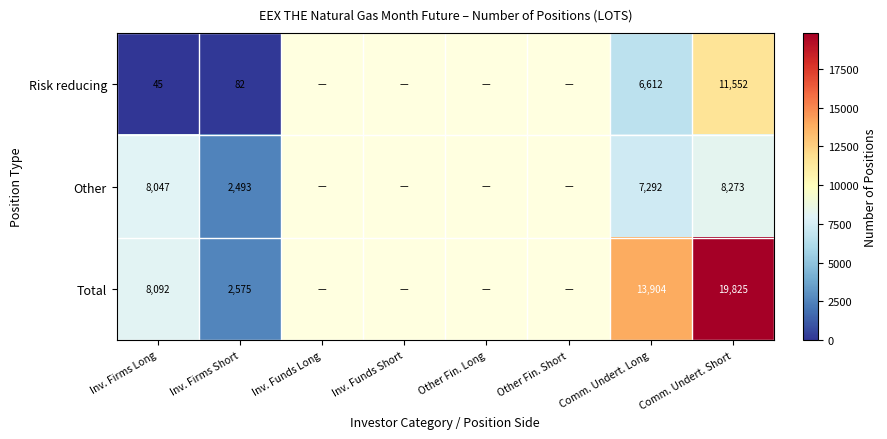

At how many categories does at least one series exceed 9031?

2